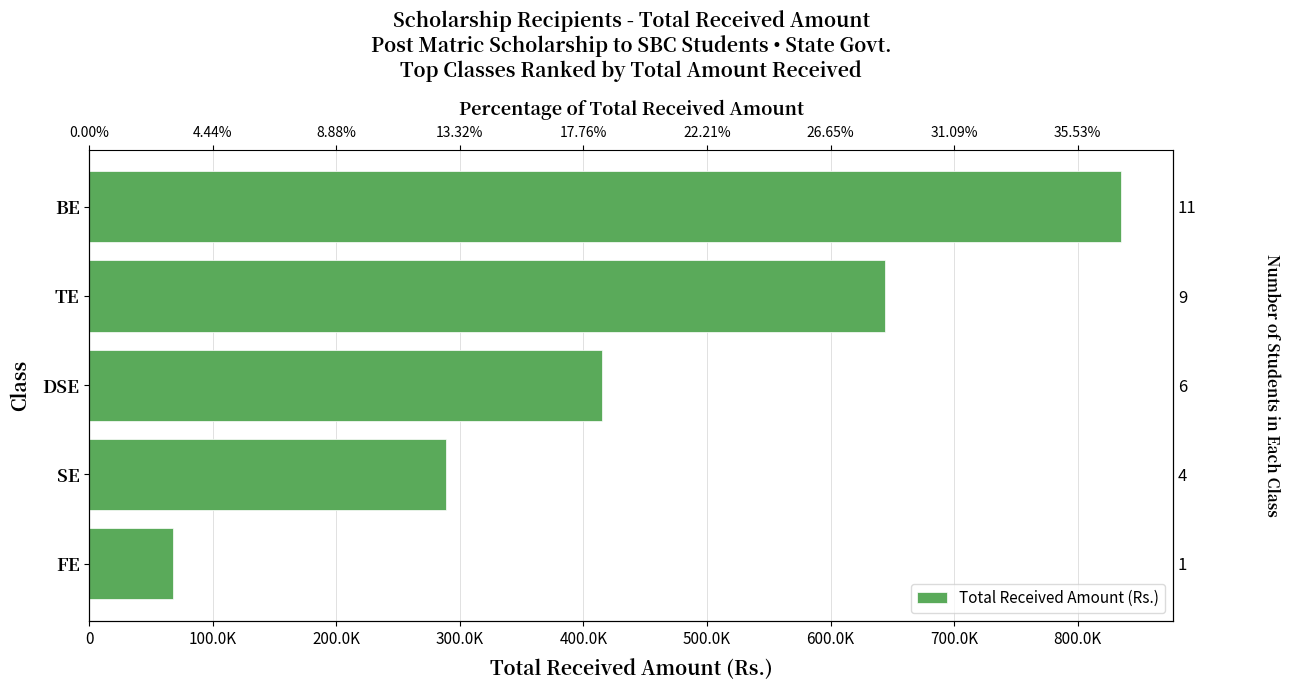

Does the chart contain any negative values?

No